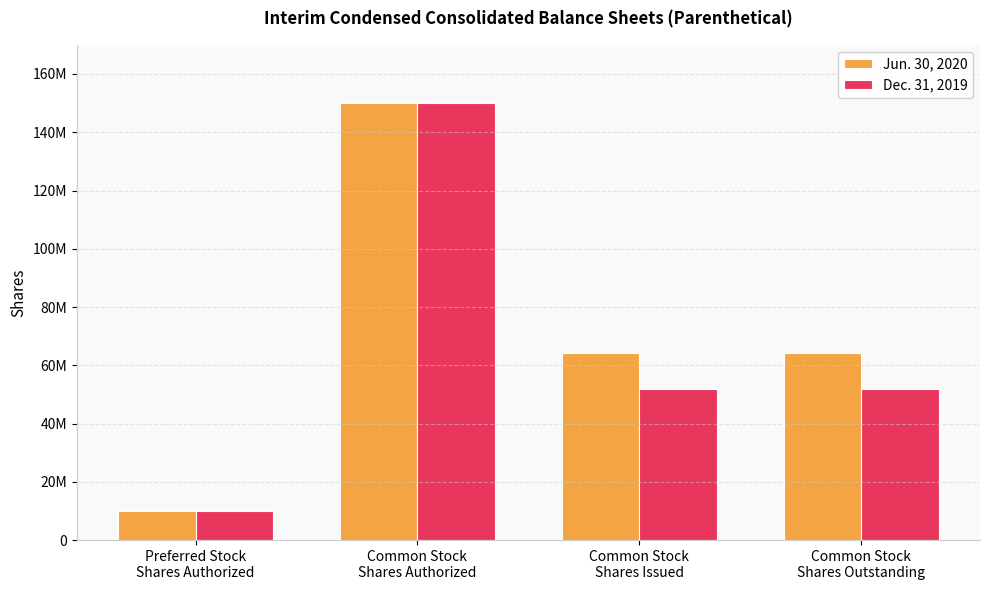

What is the label of the 4th bar from the left?

Common Stock
Shares Outstanding